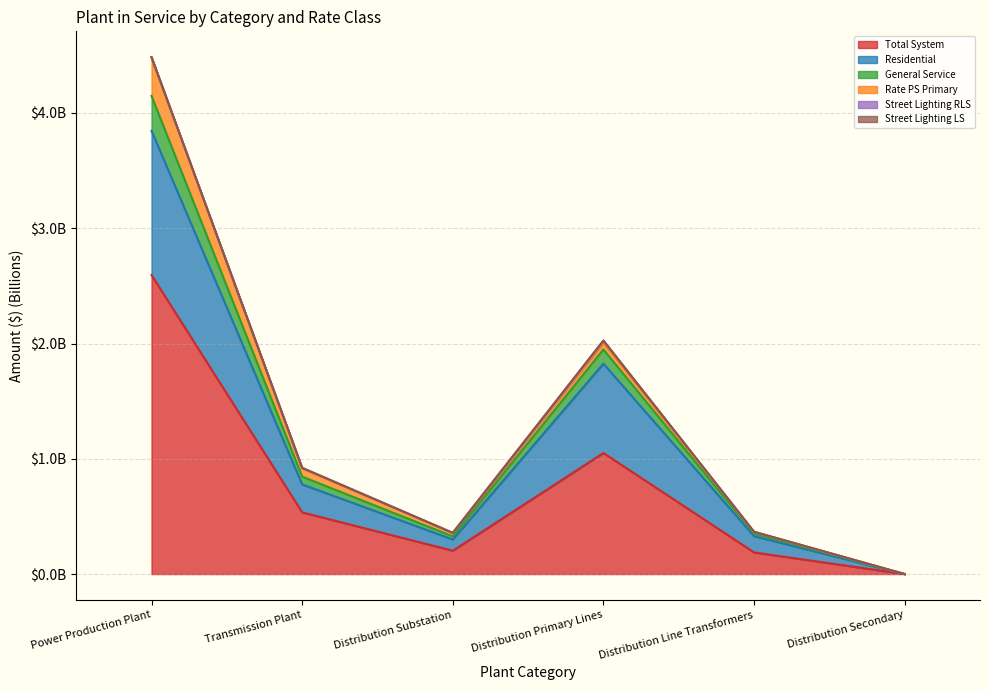

Does the chart have visible grid lines?

Yes